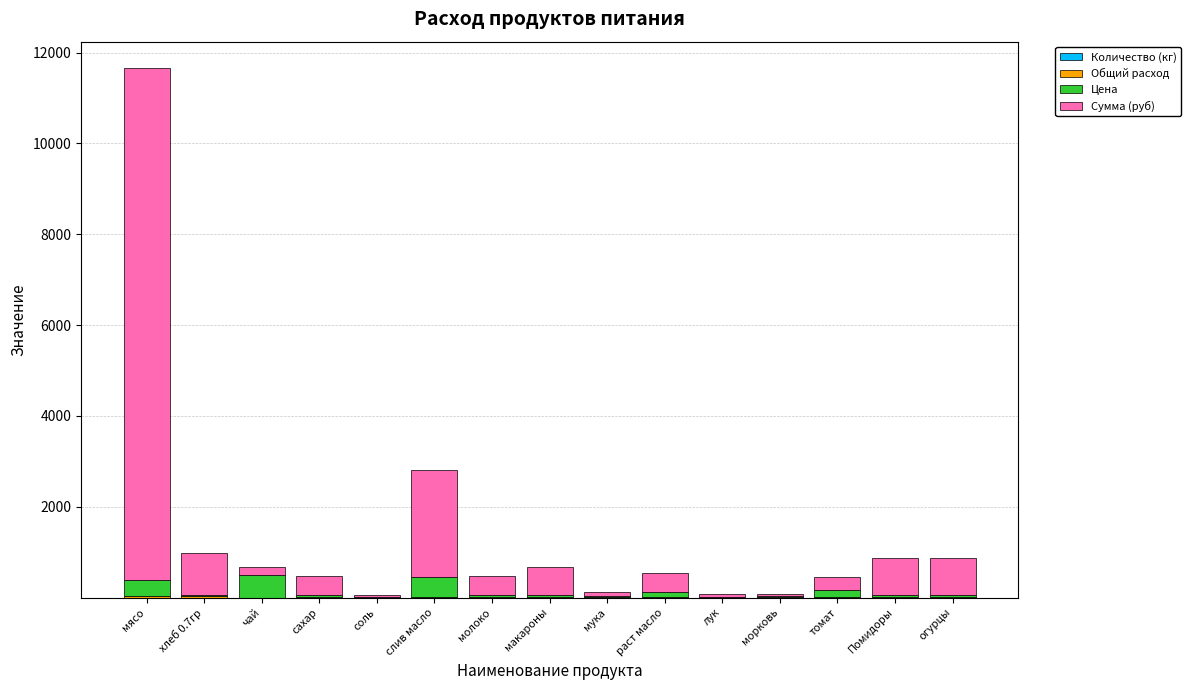

At which category is the sum across all series the highest?

мясо